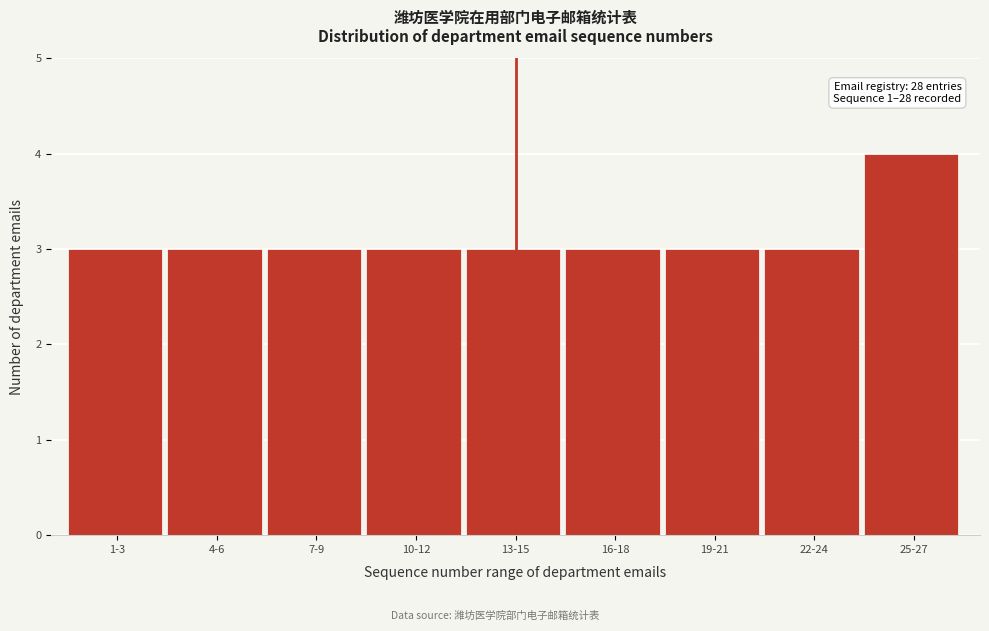

Reading left to right, extract all data points from this chart.

1-3=3	4-6=3	7-9=3	10-12=3	13-15=3	16-18=3	19-21=3	22-24=3	25-27=4